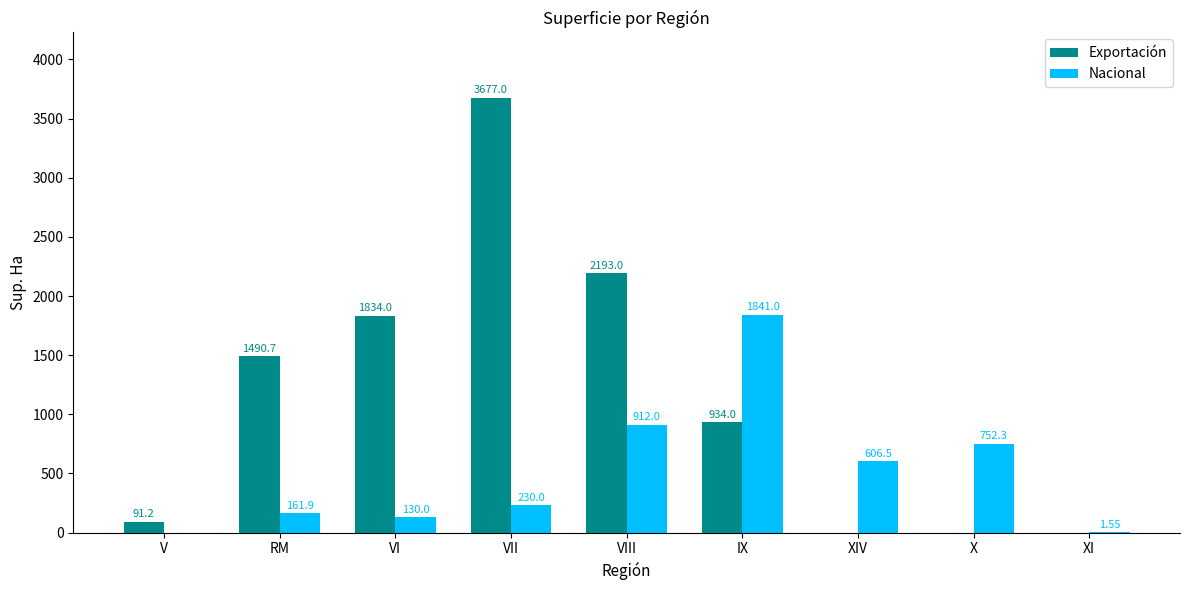

Is it true that Nacional equals 1147.6 at X?

False